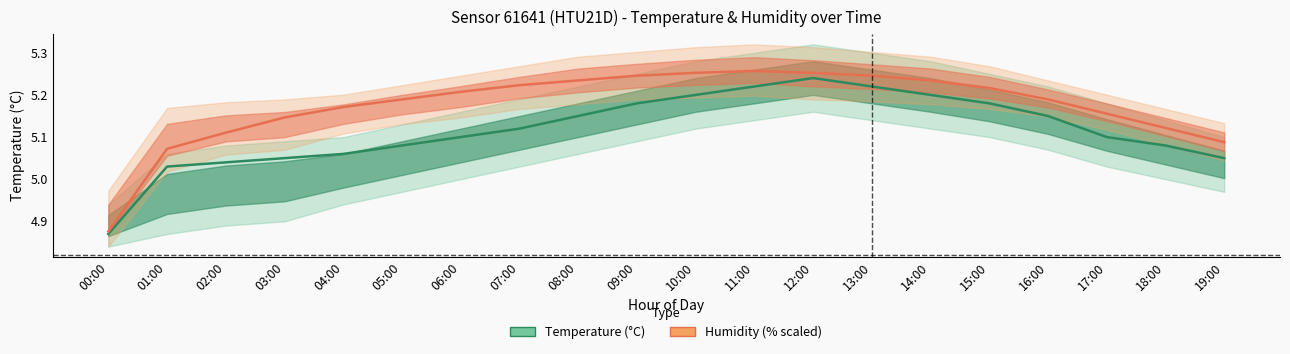

What value does the humidity series have at 09:00?

5.2